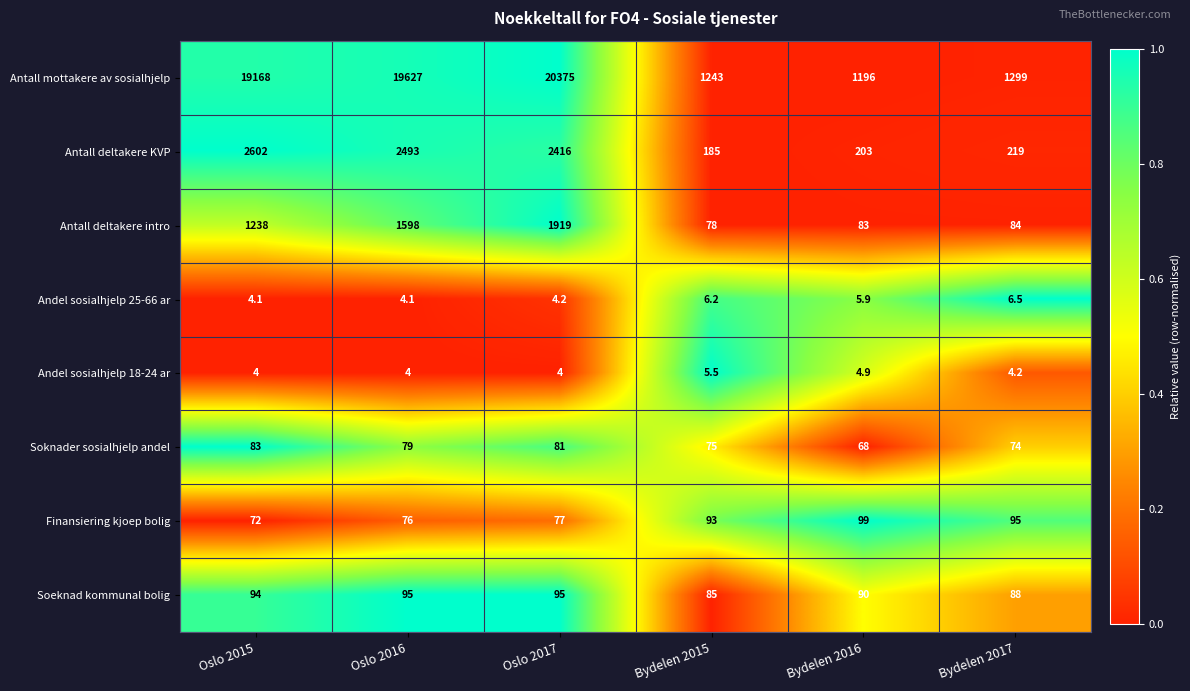

What is the total value across all series at Oslo 2015?

23265.1